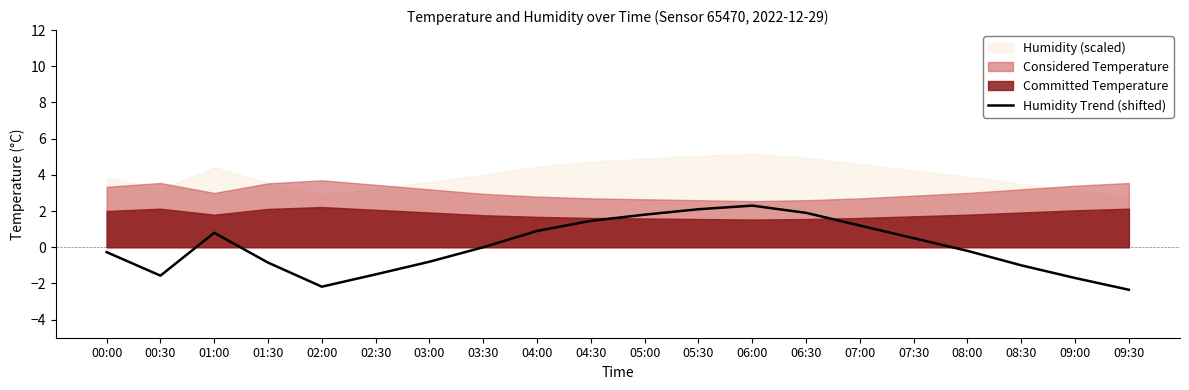

How many lines are shown in the chart?

1